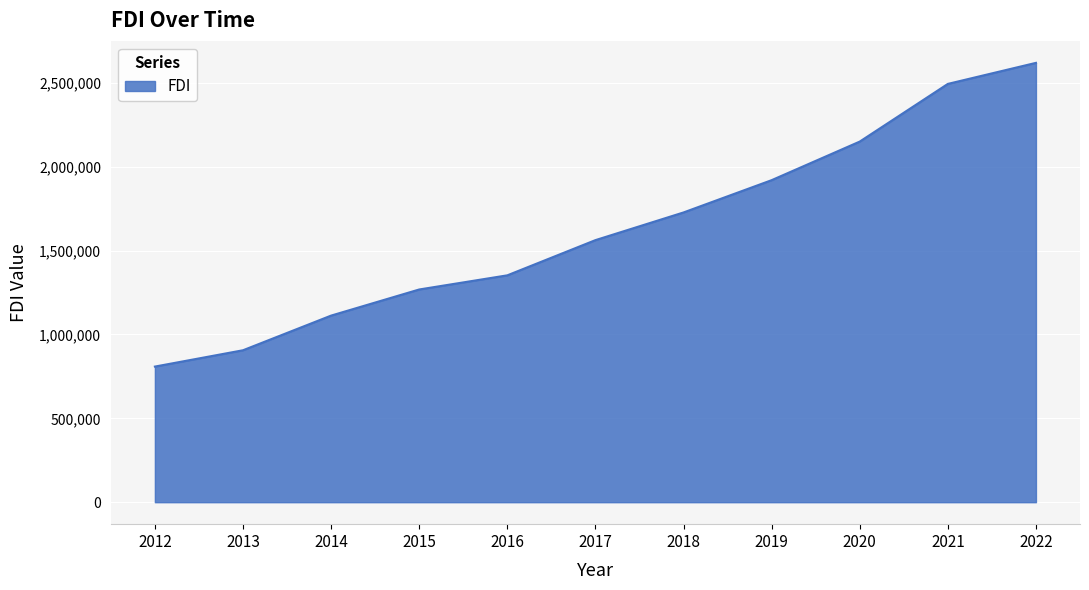

Read the value at 2016.

1352400.5